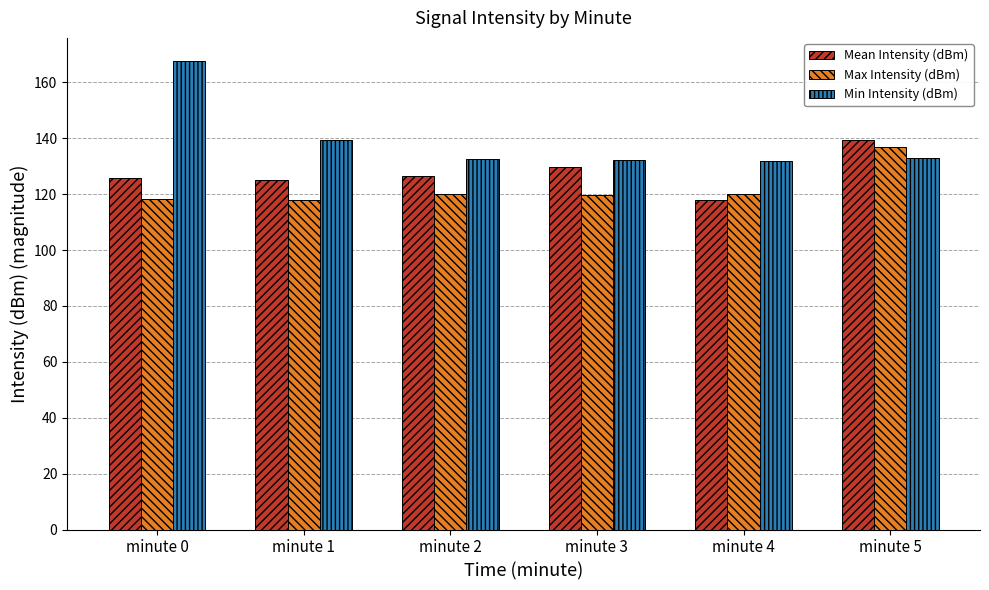

What are all the series names shown in the legend?

Mean Intensity (dBm), Max Intensity (dBm), Min Intensity (dBm)